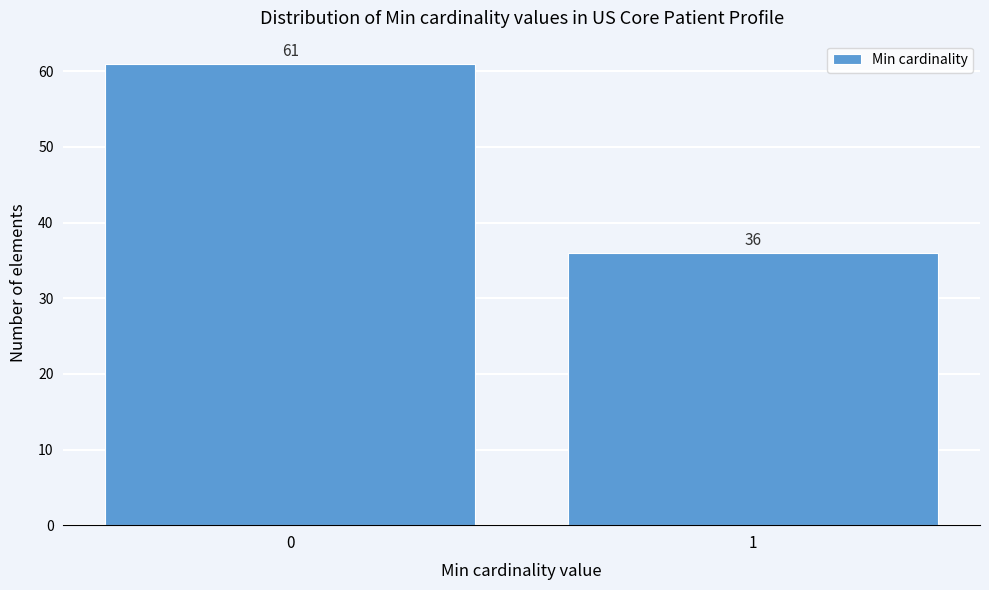

Reading right to left, extract all data points from this chart.

36	61